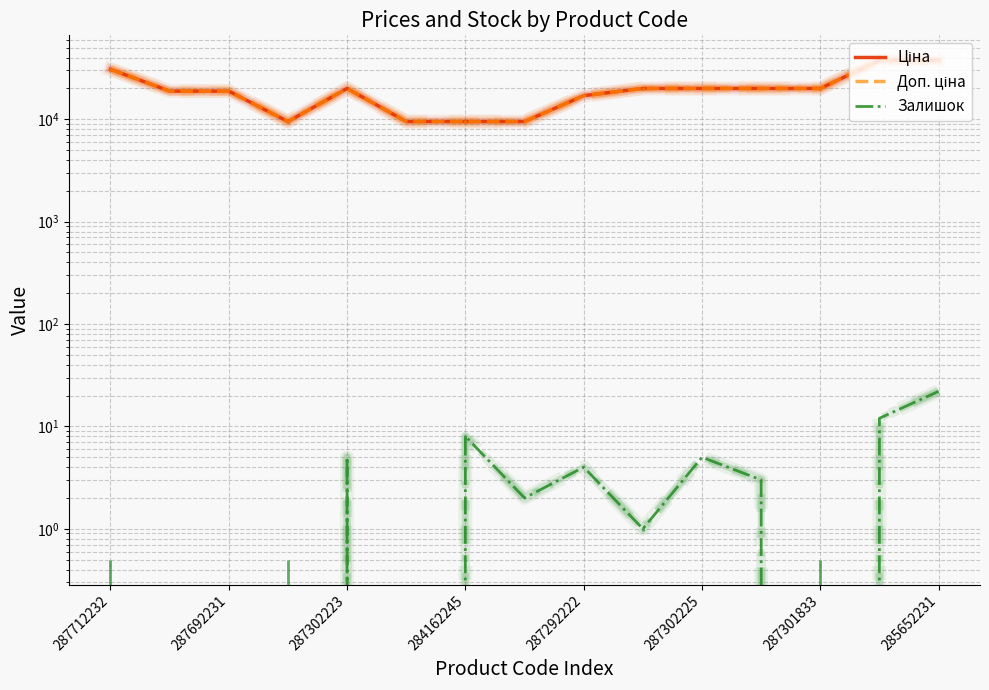

How many values in the Ціна series exceed 19964?

8